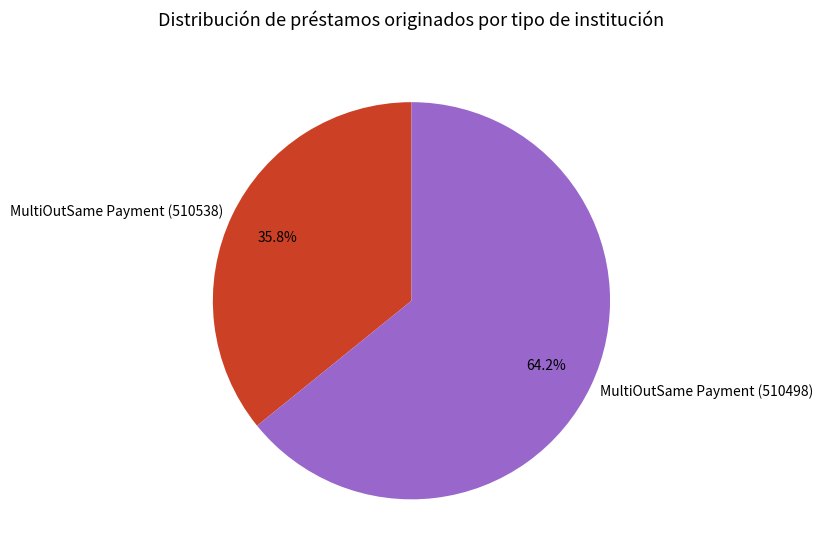

Which category has the smallest portion of the pie?

MultiOutSame Payment (510538)